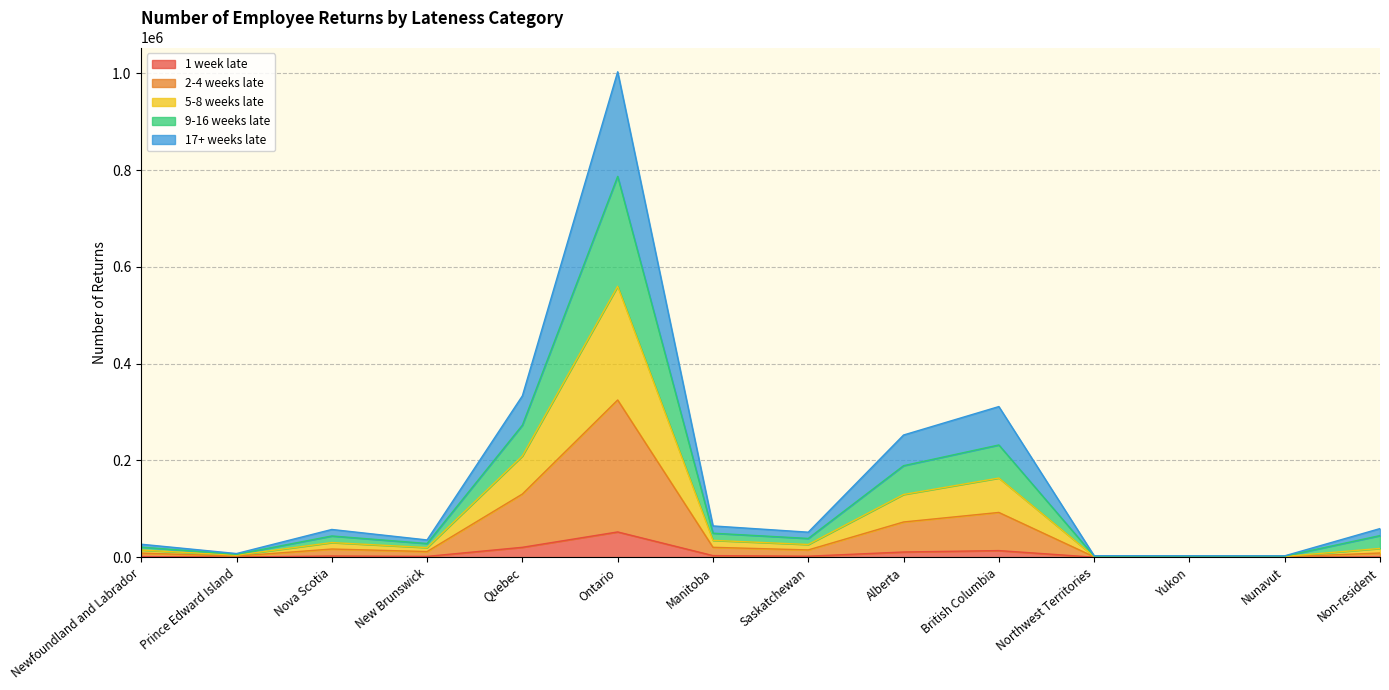

True or false: 2-4 weeks late and 5-8 weeks late cross at least once.

False